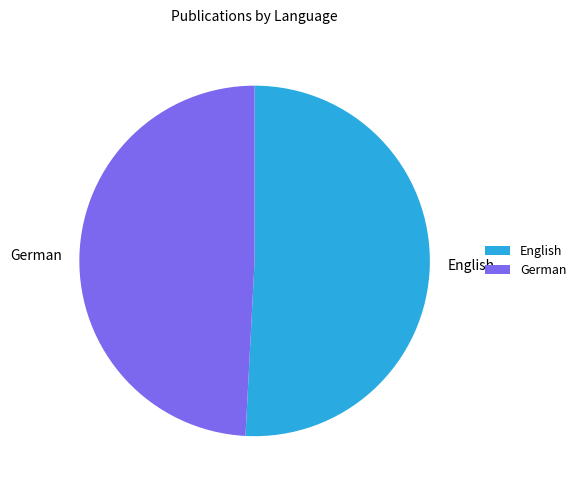

Is there a majority slice in this chart?

Yes